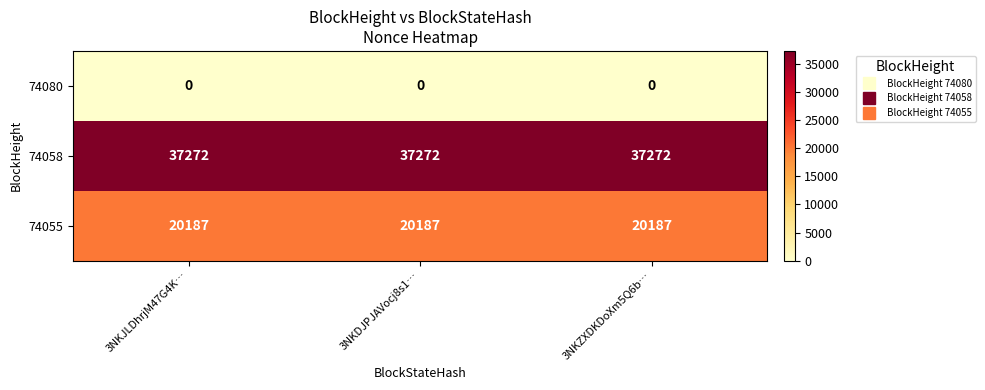

The 74055 series shows 20187 at 3NKDJPJAVocj8s1…. True or false?

True